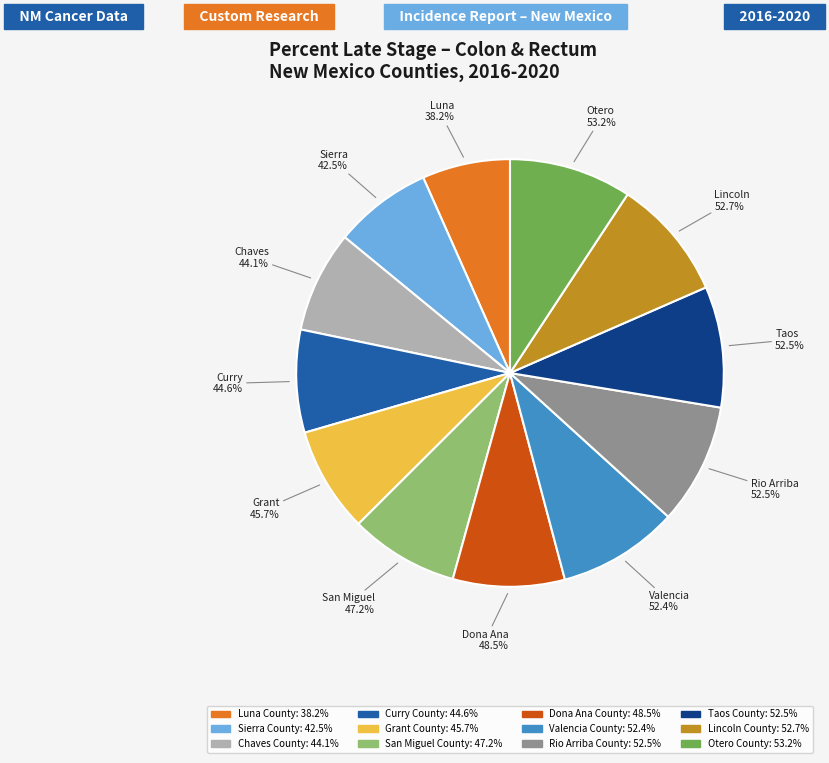

To the nearest percent, what is the average slice percentage?

8%